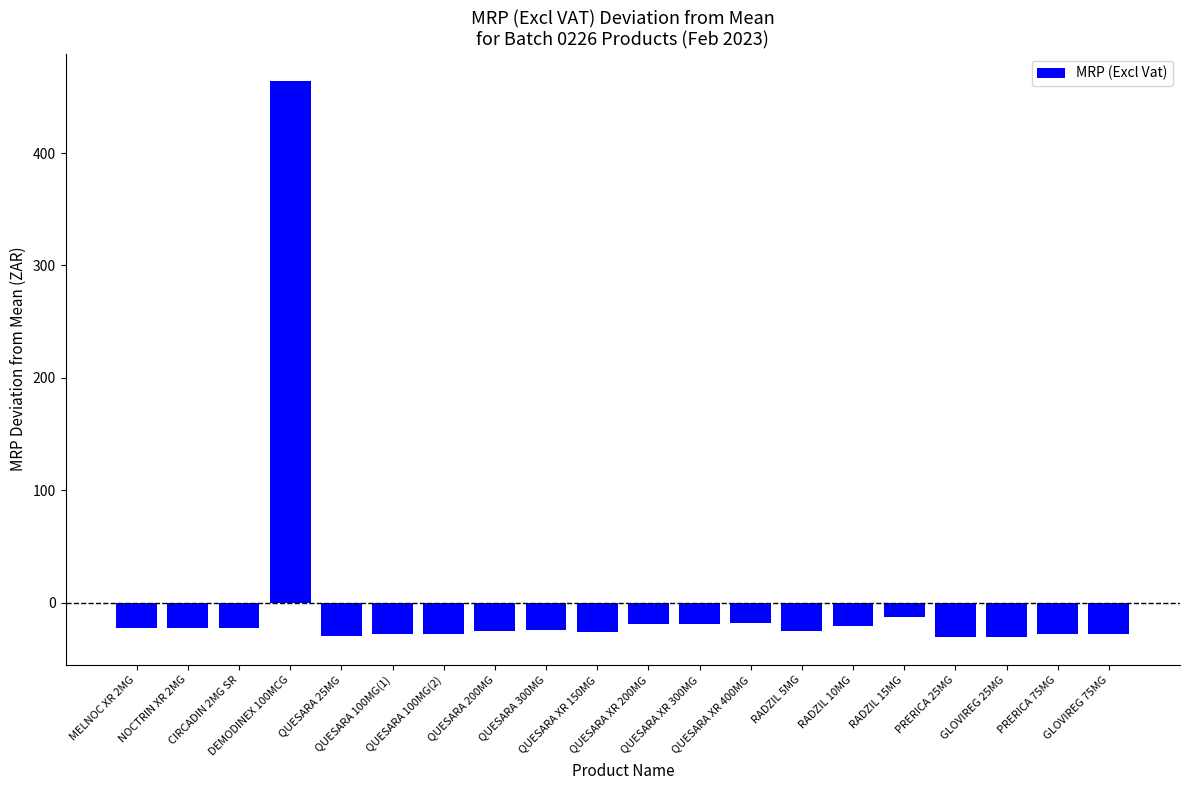

What is the maximum value shown in the chart?

463.8